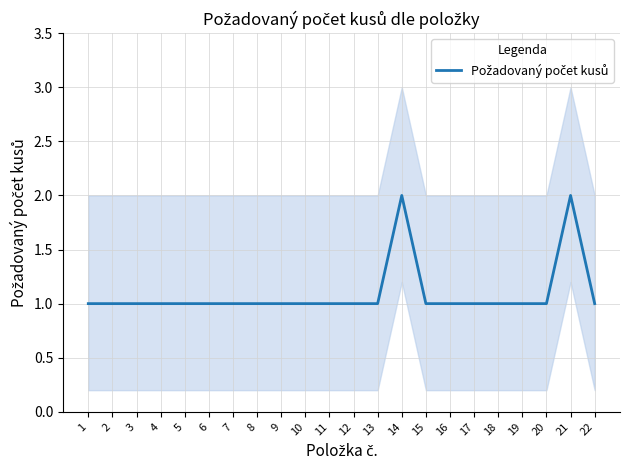

How many values are between 1 and 2?

22